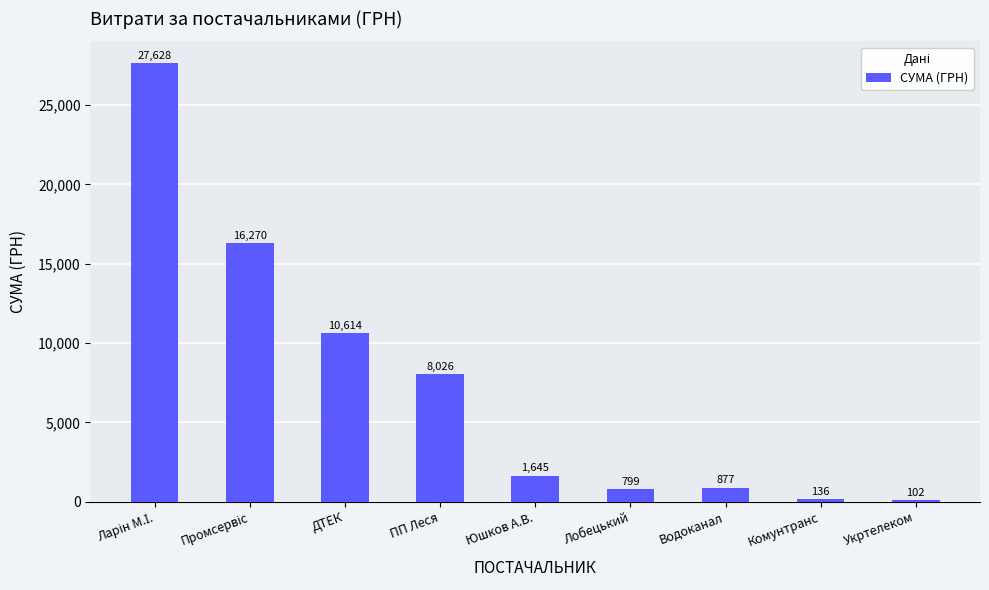

Which label corresponds to the smallest value in the chart?

Укртелеком